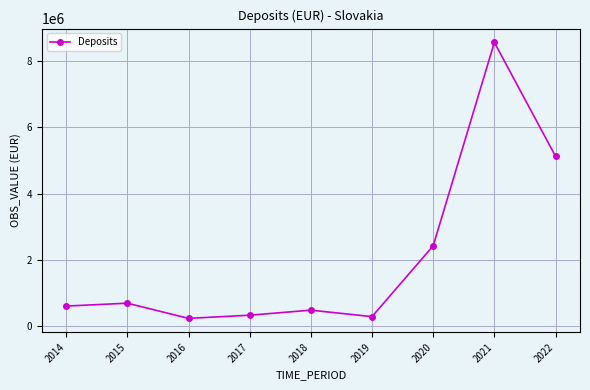

True or false: the data has more than 2 interior local peaks.

True